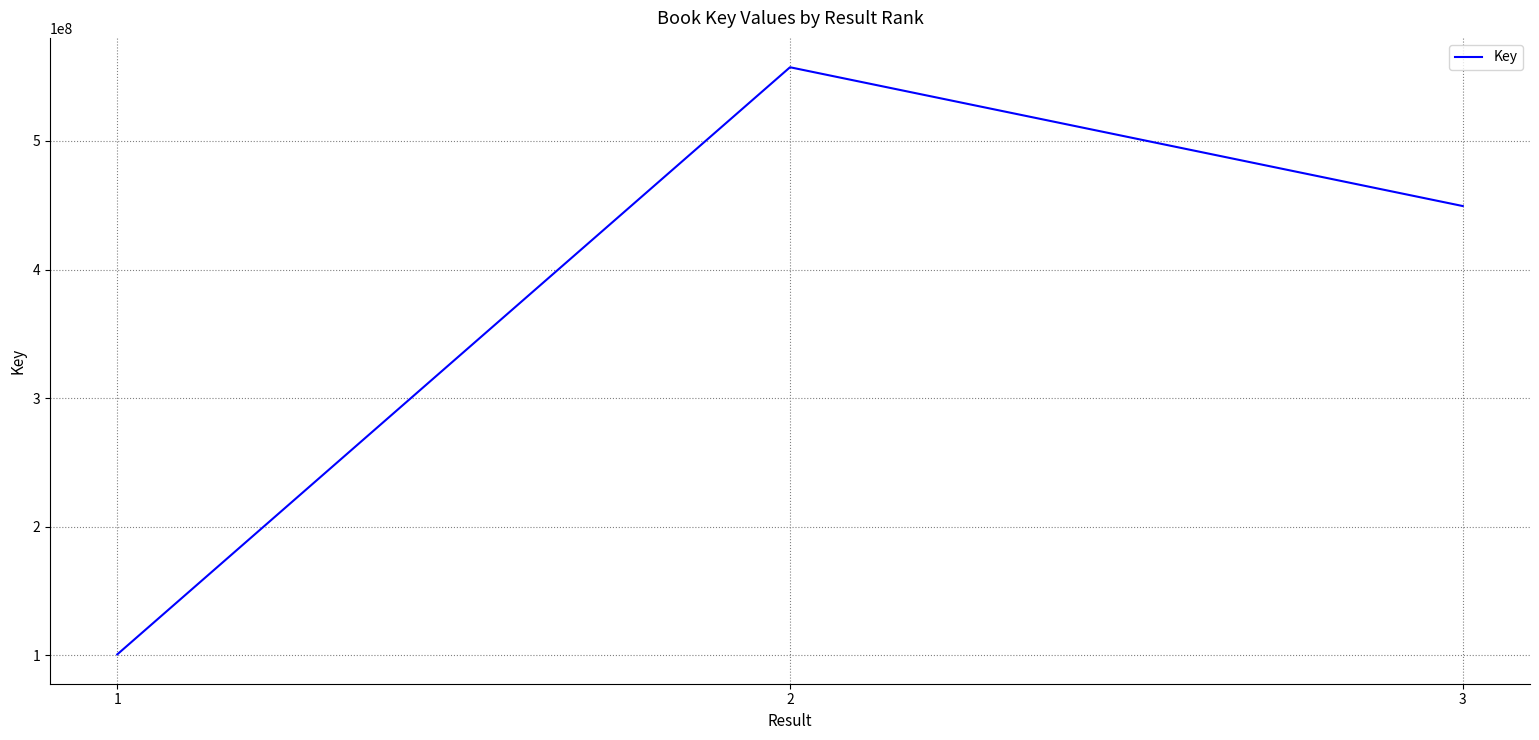

What value does the data have at 2, to the nearest 100?

557315900